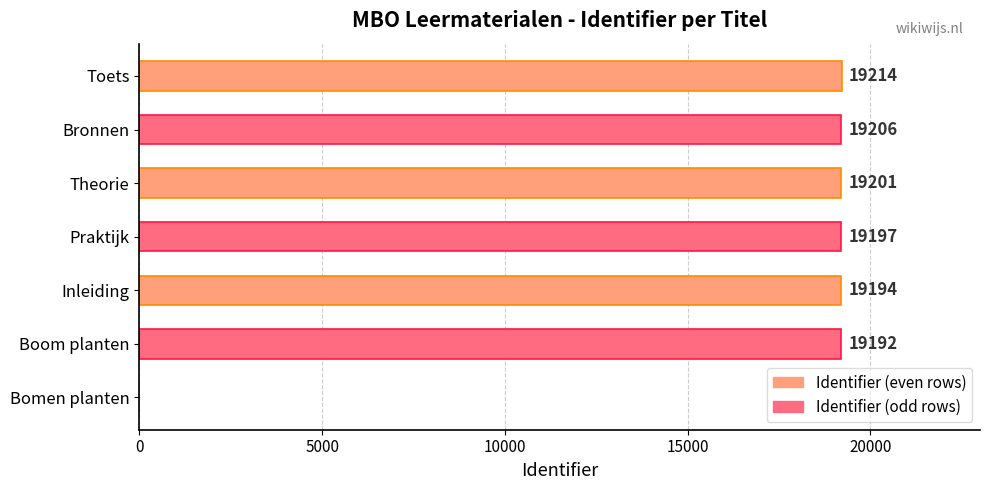

What is the change in value from Bomen planten to Inleiding?

+19194